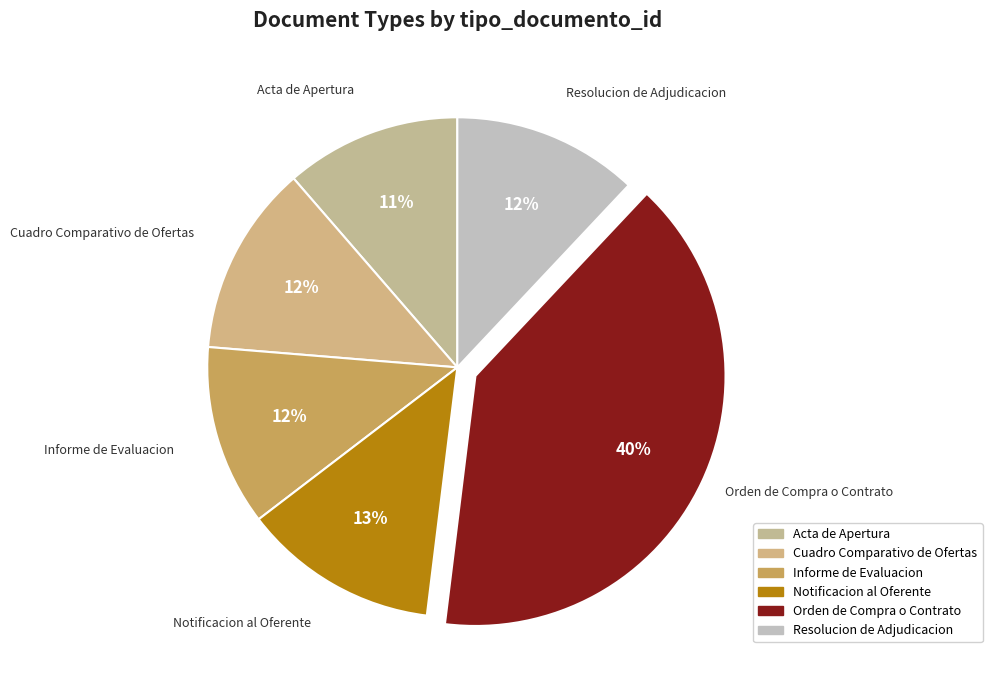

Combined, do Notificacion al Oferente and Informe de Evaluacion account for over 50%?

No